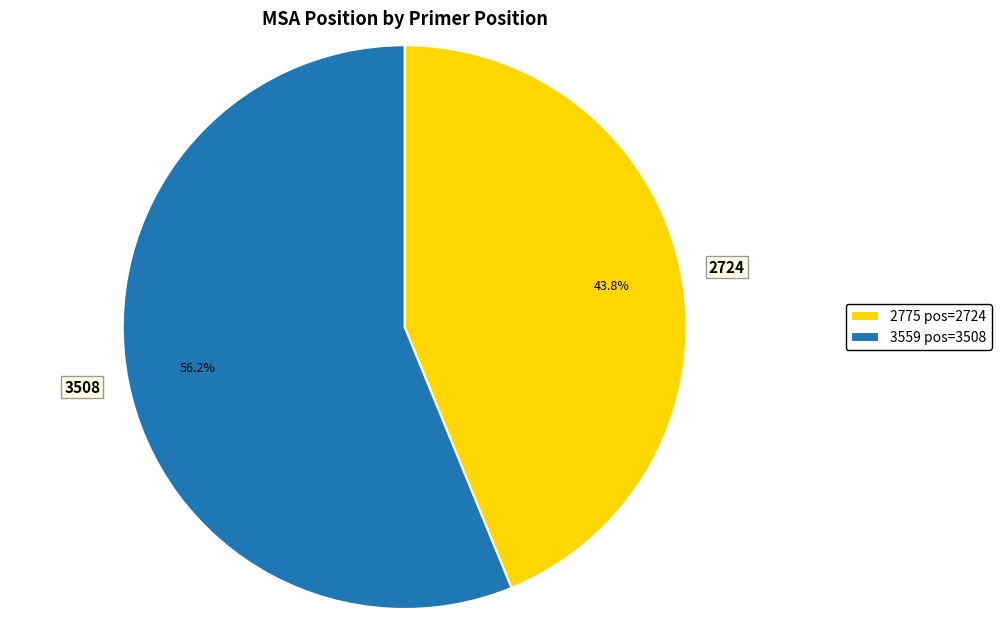

The 3508 slice represents 56% of the pie. True or false?

True